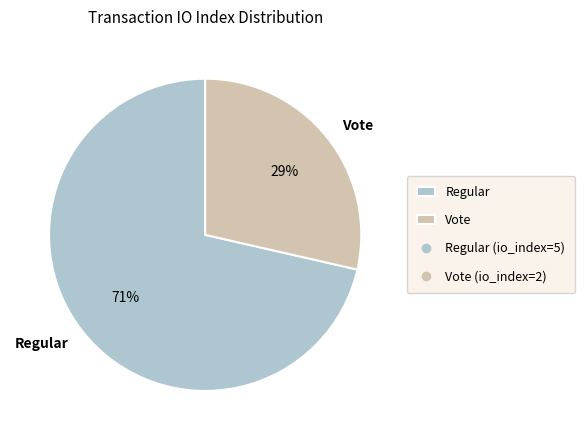

To the nearest percent, what is the combined percentage of Regular and Vote?

100%